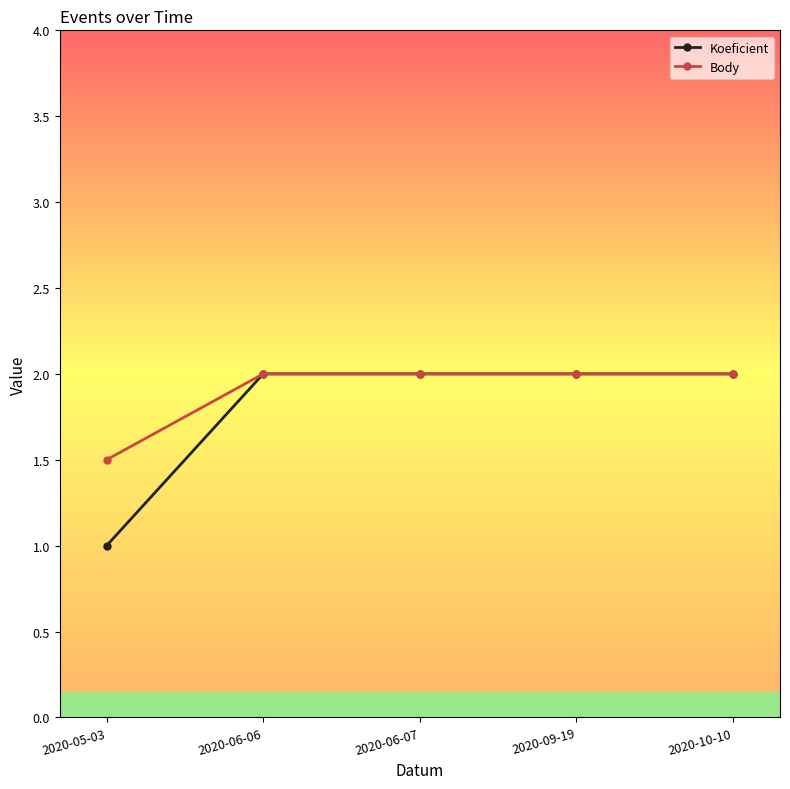

Reading right to left, what are all the values shown in this chart?

Koeficient: 2.0	2.0	2.0	2.0	1.0
Body: 2.0	2.0	2.0	2.0	1.5